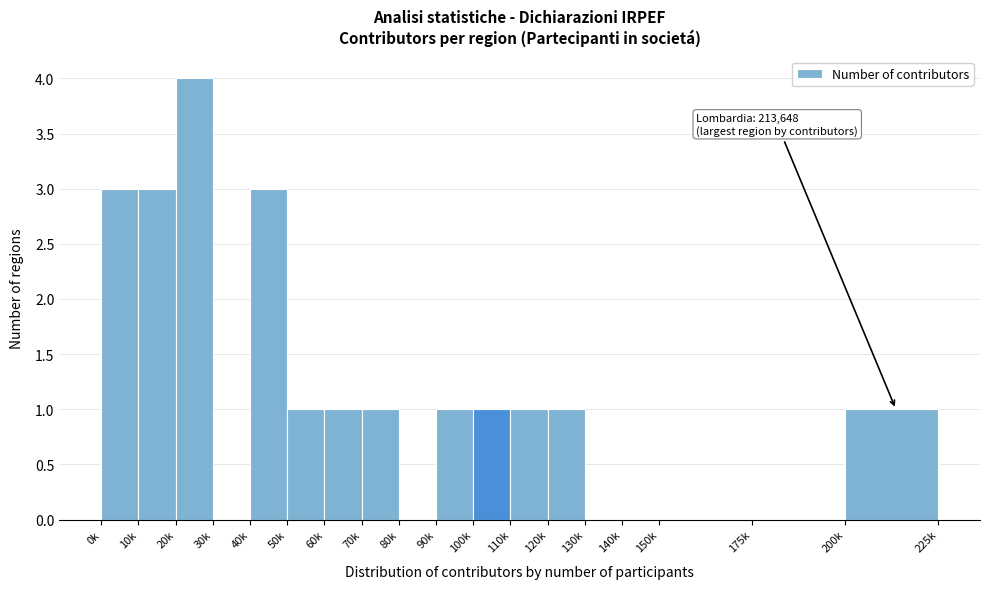

Reading right to left, list all the values displayed in this chart.

200k=1	175k=0	150k=0	140k=0	130k=0	120k=1	110k=1	100k=1	90k=1	80k=0	70k=1	60k=1	50k=1	40k=3	30k=0	20k=4	10k=3	0k=3